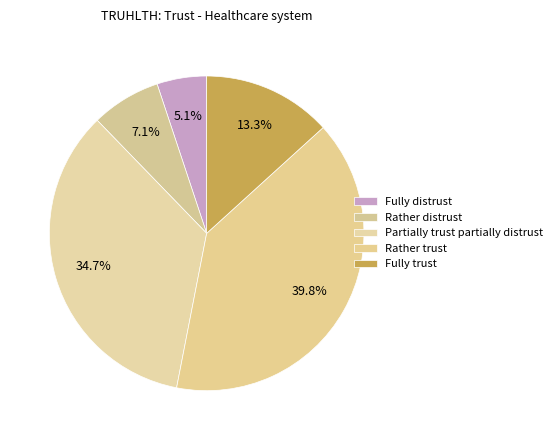

Which slice is the smallest?

Fully distrust